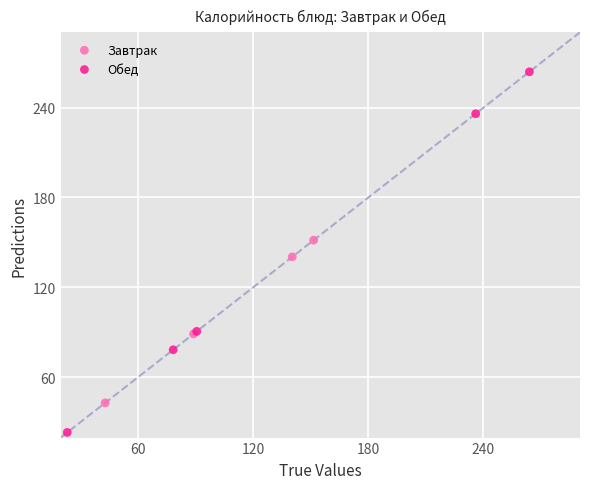

What are all the series names shown in the legend?

Завтрак, Обед